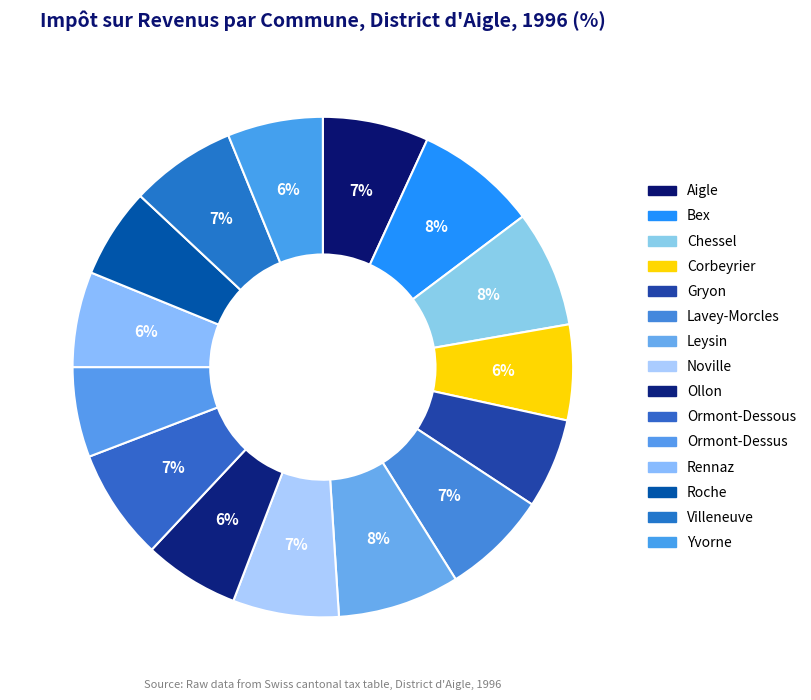

Count the number of slices in the pie.

15